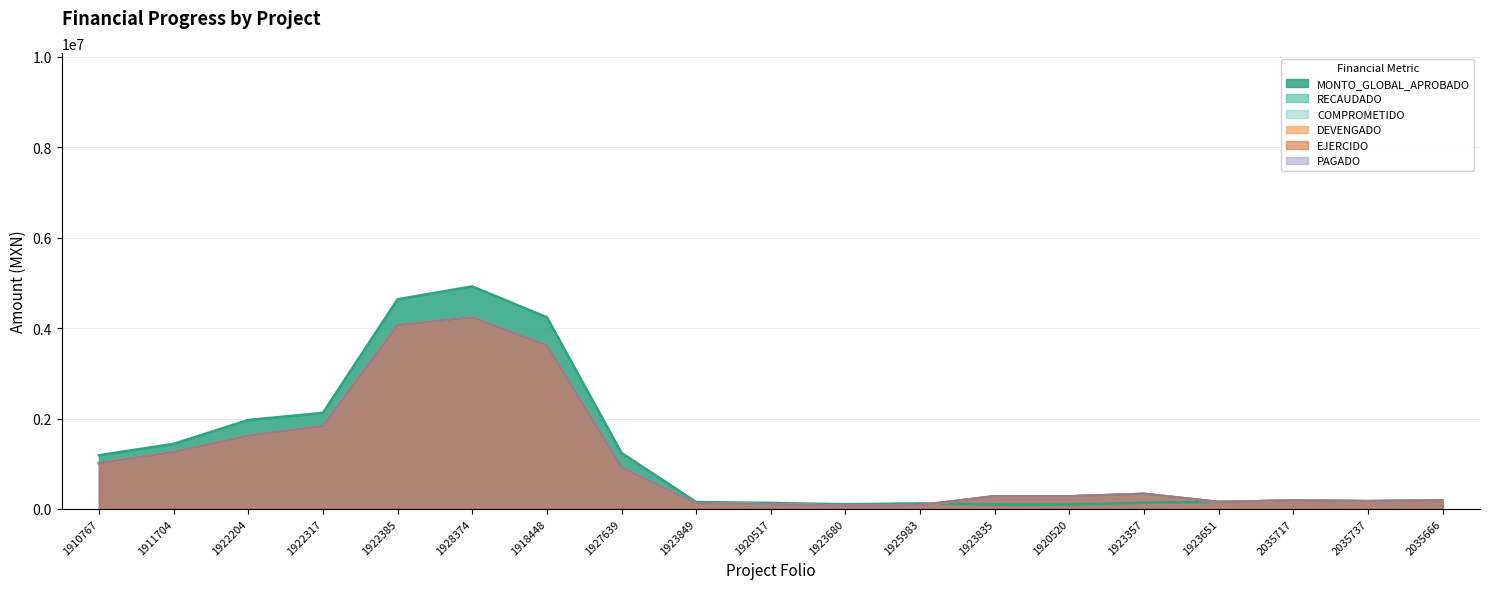

What is the difference between the COMPROMETIDO values at NLE210402035717 and NLE210201923835?

75553.0